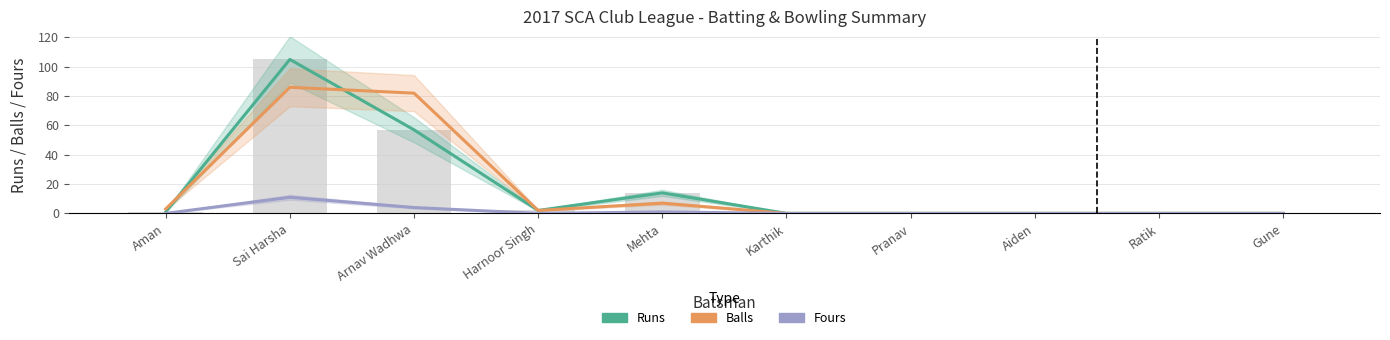

Between Mehta and Gune, which series saw the biggest shift?

Runs